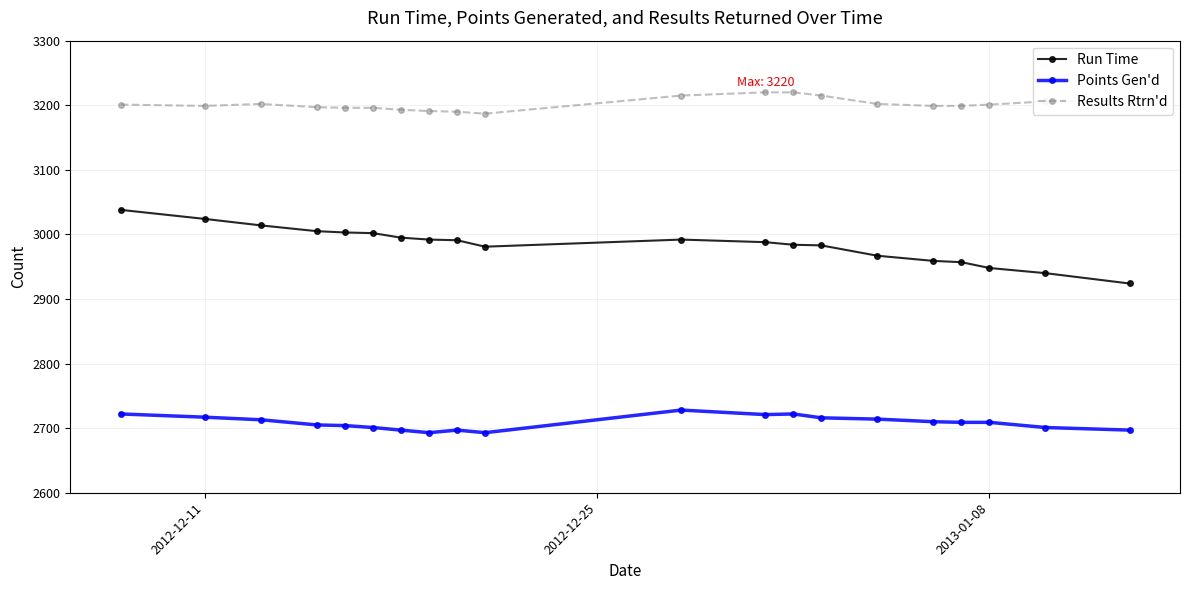

List the series in order of their overall mean, highest first.

Results Rtrn'd, Run Time, Points Gen'd